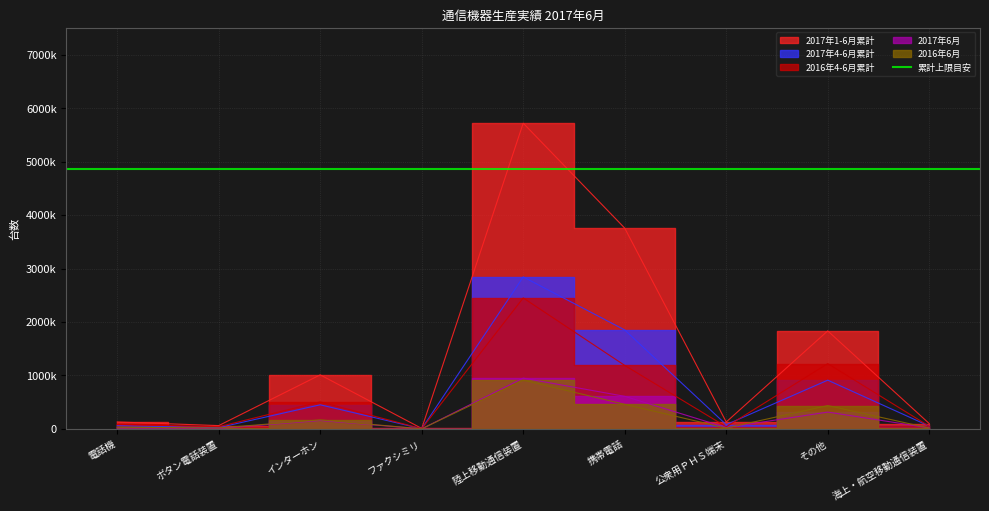

How many interior local valleys does the 2017年1-6月累計 series have?

3